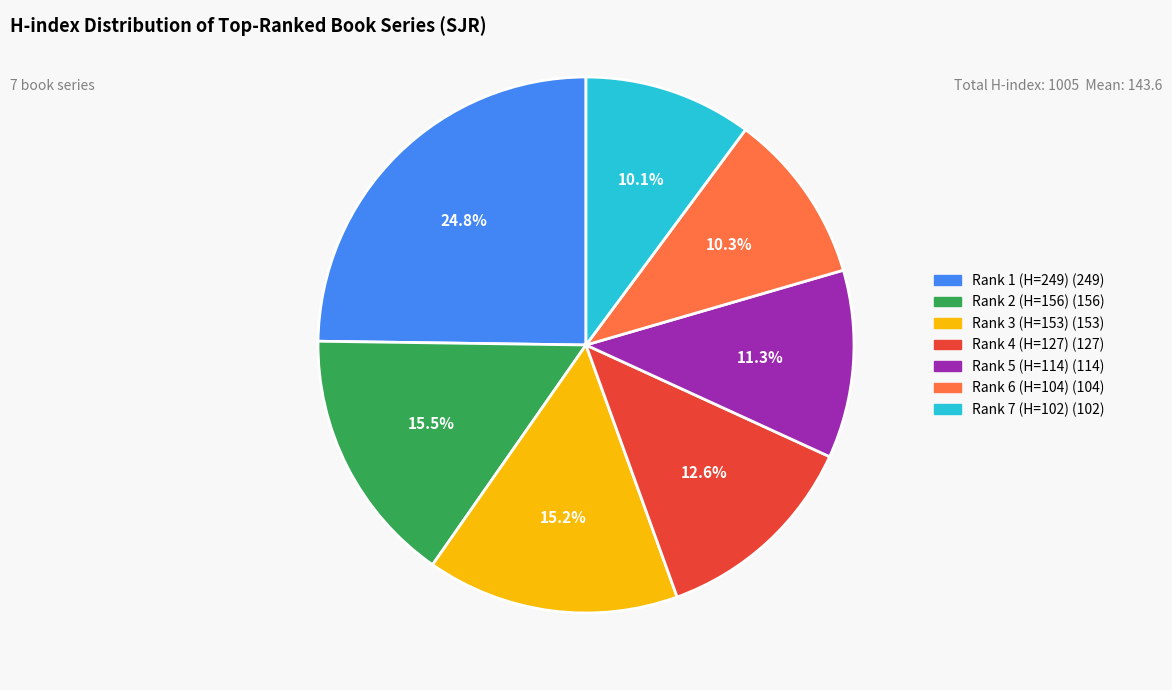

Is Rank 5 (H=114) the majority of the pie?

No